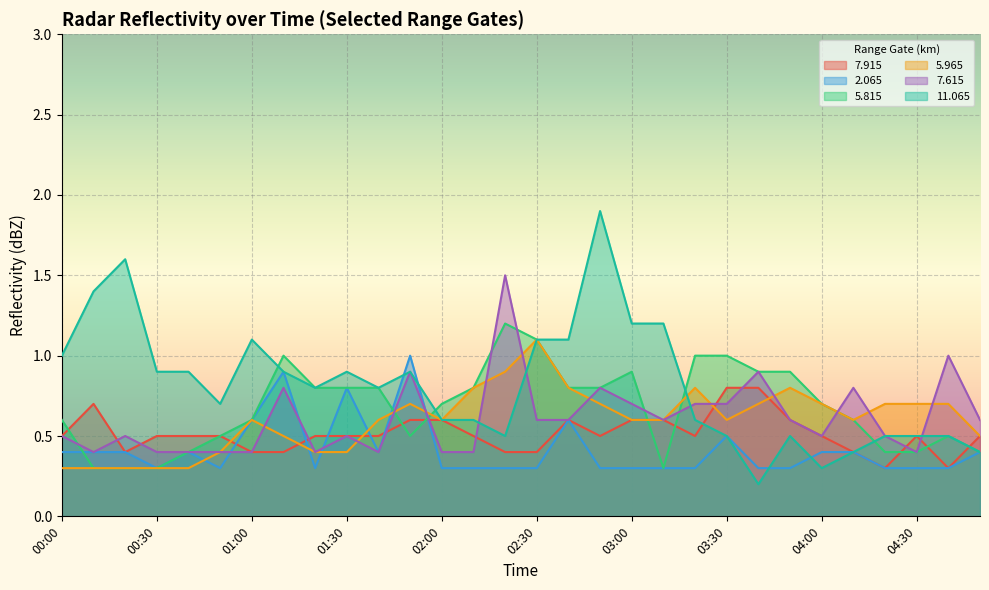

The  11.065 series shows 1.1 at 01:00. True or false?

True